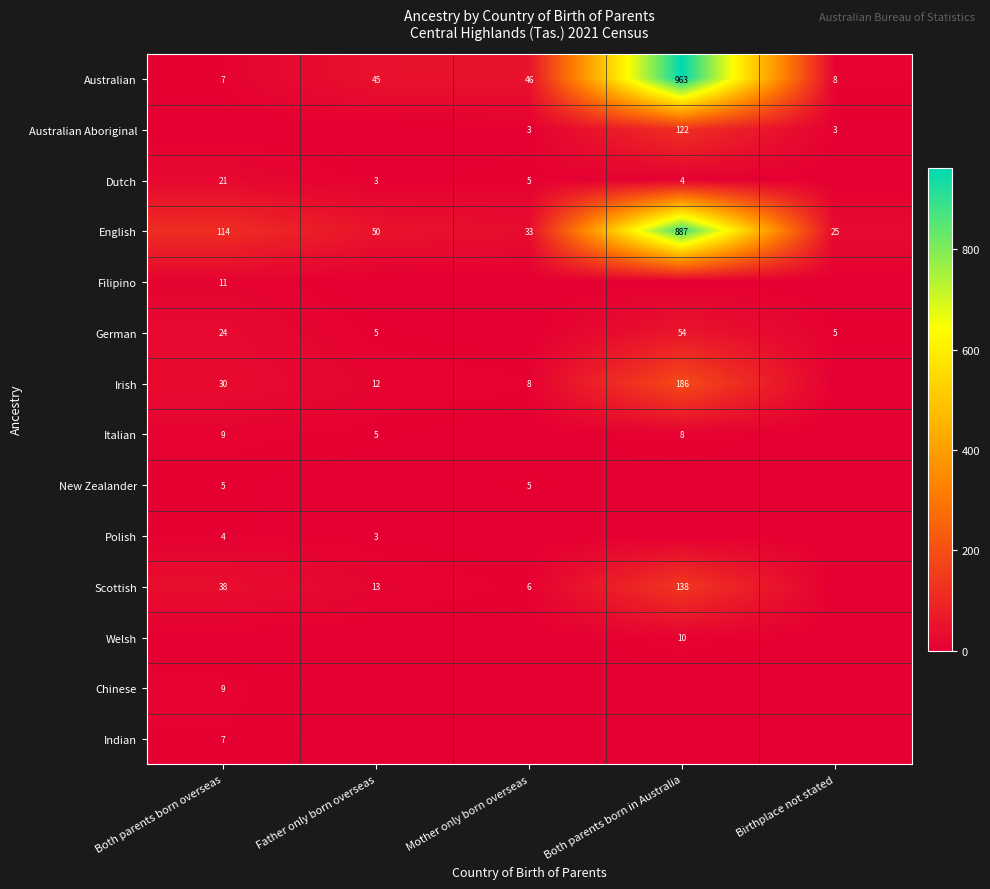

What is the difference between the Irish values at Both parents born in Australia and Mother only born overseas?

178